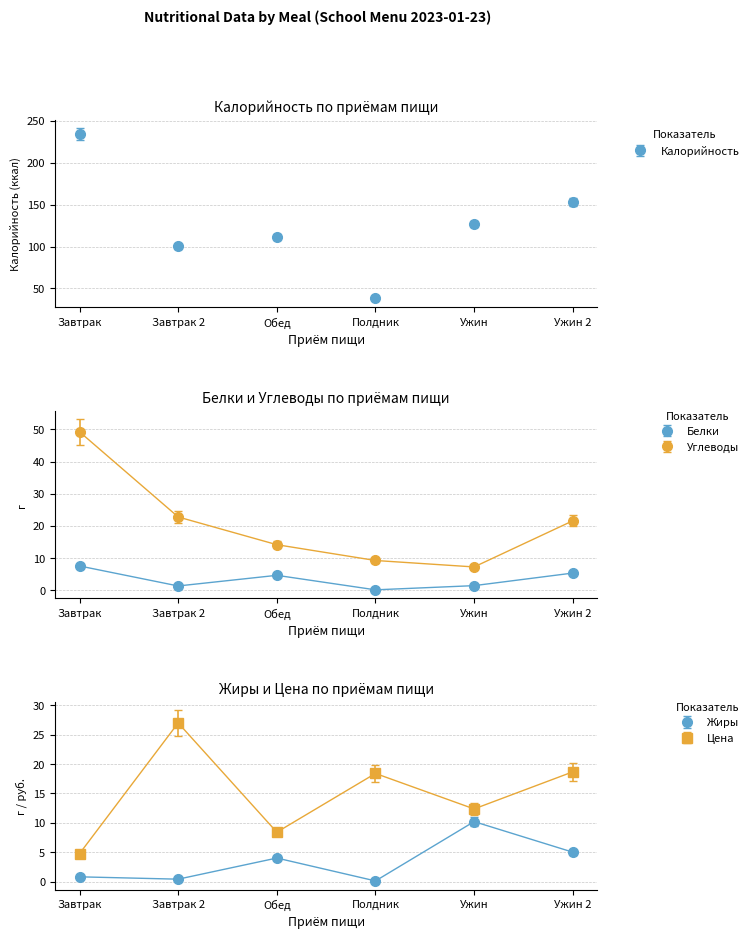

Rank the categories by Жиры value from highest to lowest.

Ужин, Ужин 2, Обед, Завтрак, Завтрак 2, Полдник